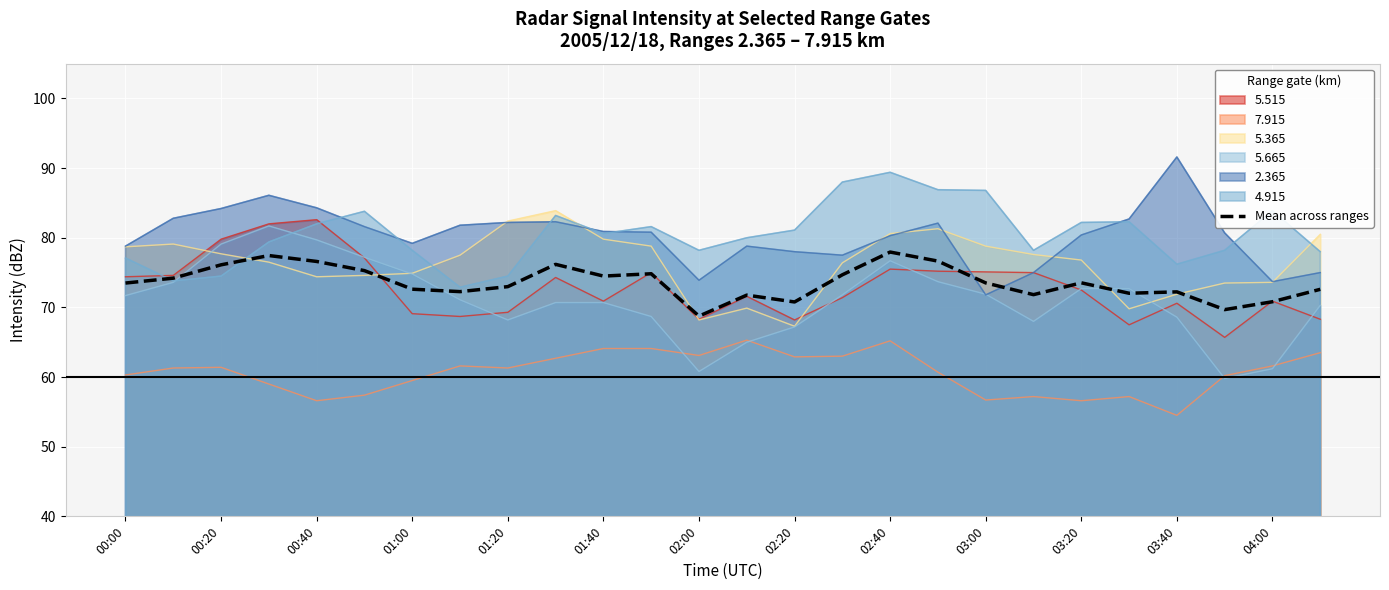

What is the sum of all values?

1913.4